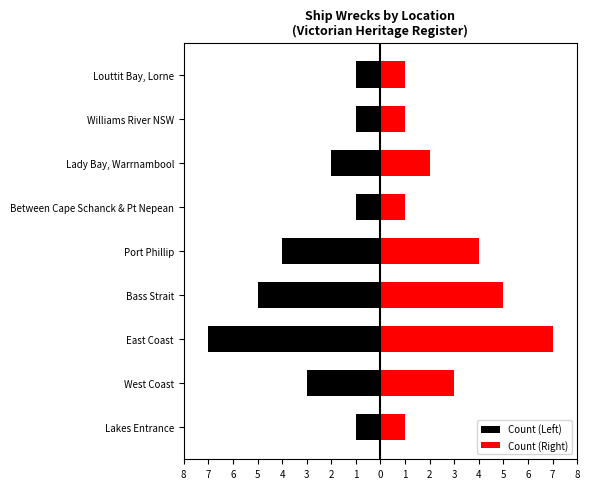

Which has a higher value, Lady Bay, Warrnambool or East Coast?

Lady Bay, Warrnambool